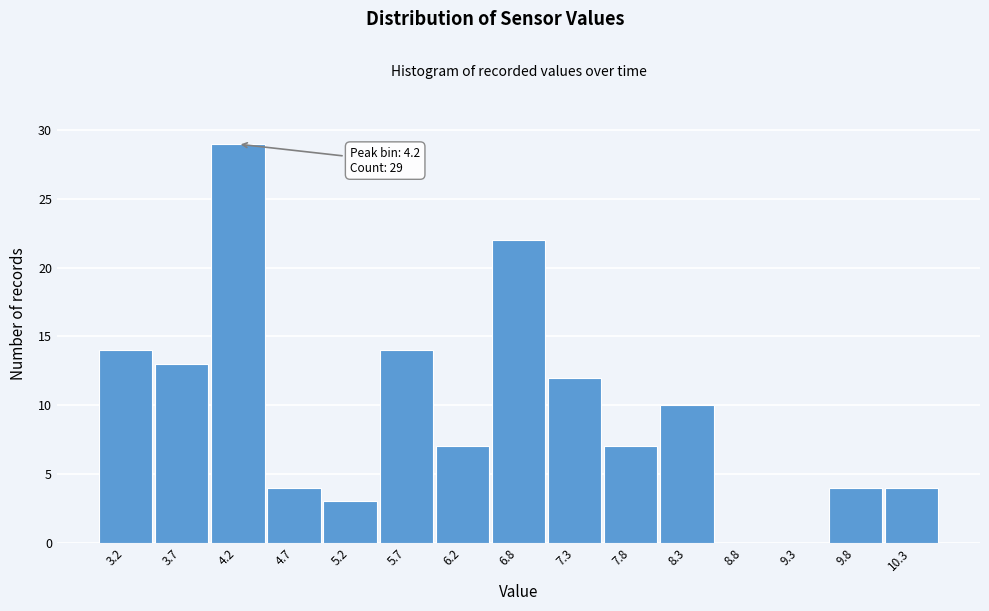

Which range on the x-axis has the tallest bar?

3.9 to 4.4